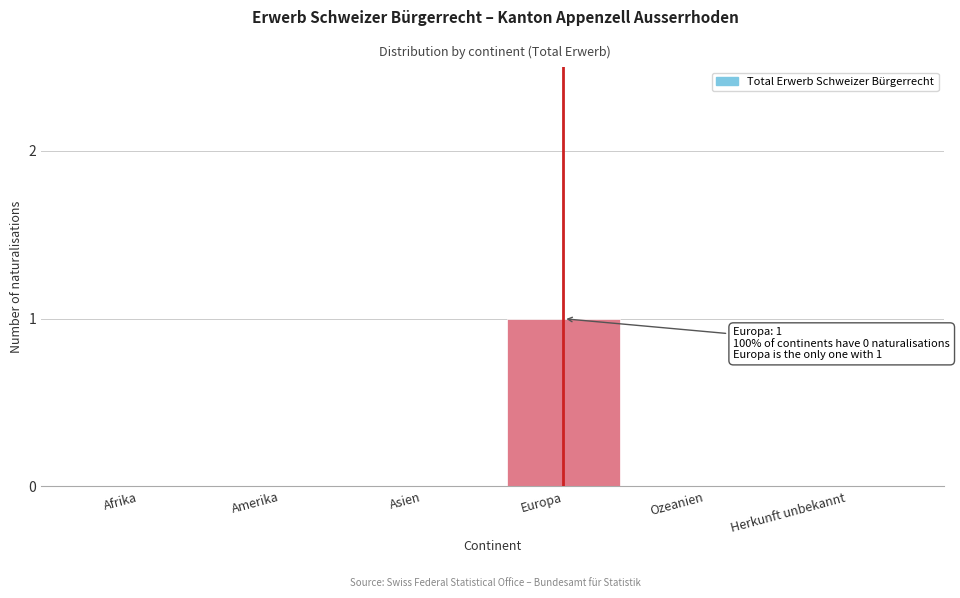

Reading left to right, what are all the values shown in this chart?

Afrika=0	Amerika=0	Asien=0	Europa=1	Ozeanien=0	Herkunft unbekannt=0